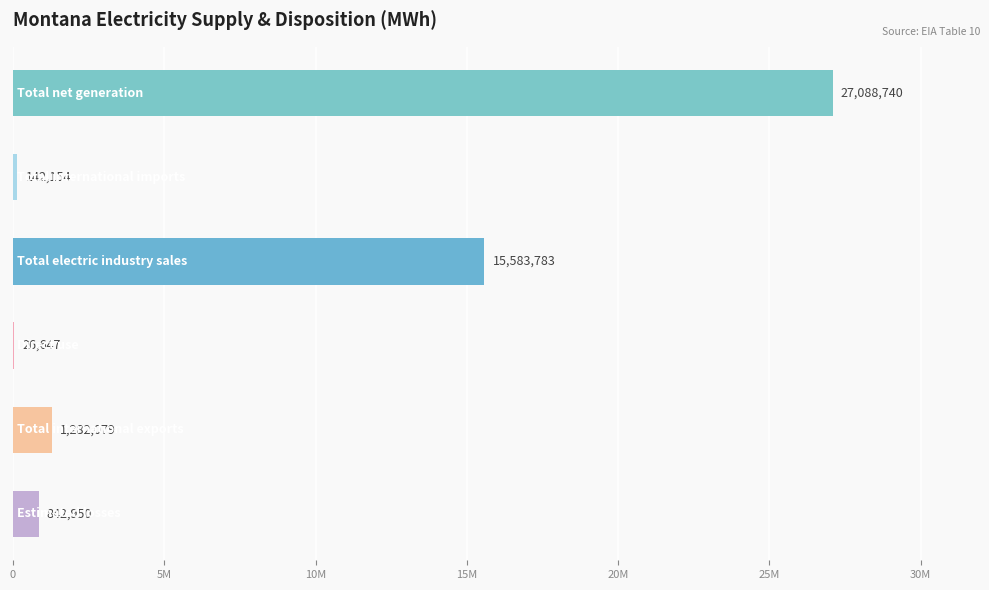

Does the chart contain any negative values?

No